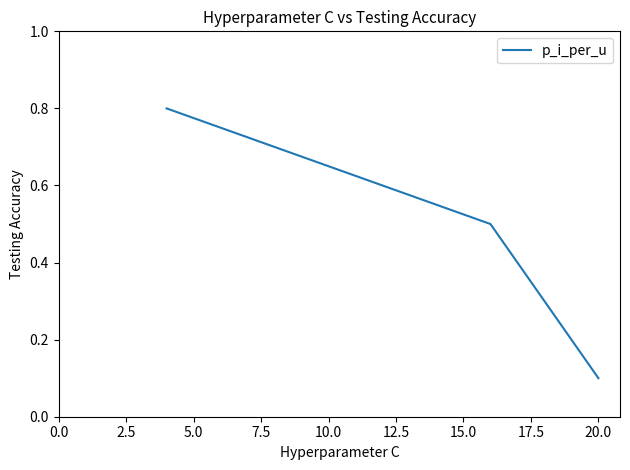

How many values are between 0 and 1?

3